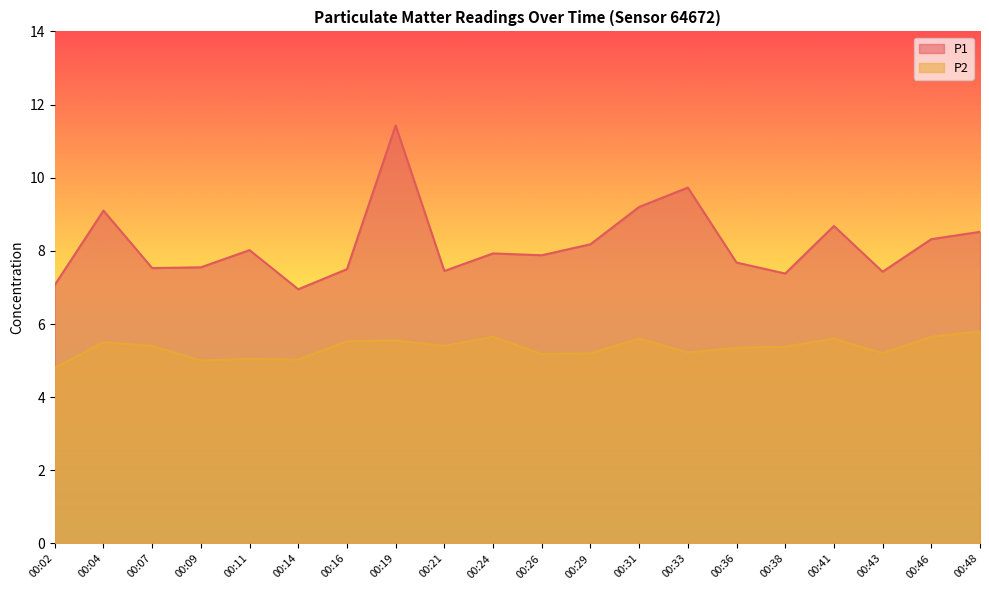

What is the value of the P1 point at the 6th from the left?

7.0